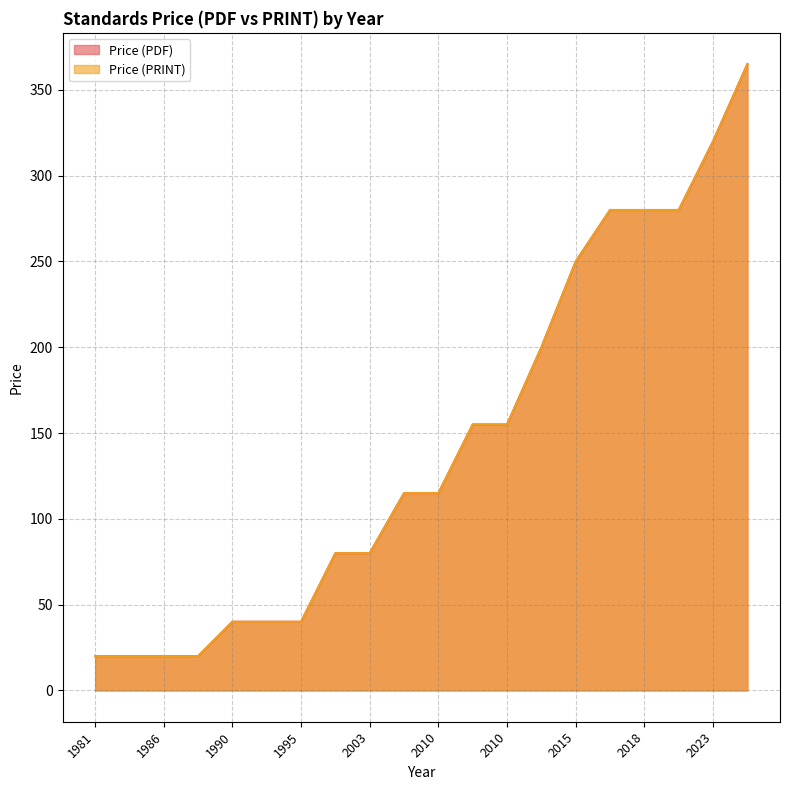

The Price (PRINT) series shows 443 at 2023. True or false?

False